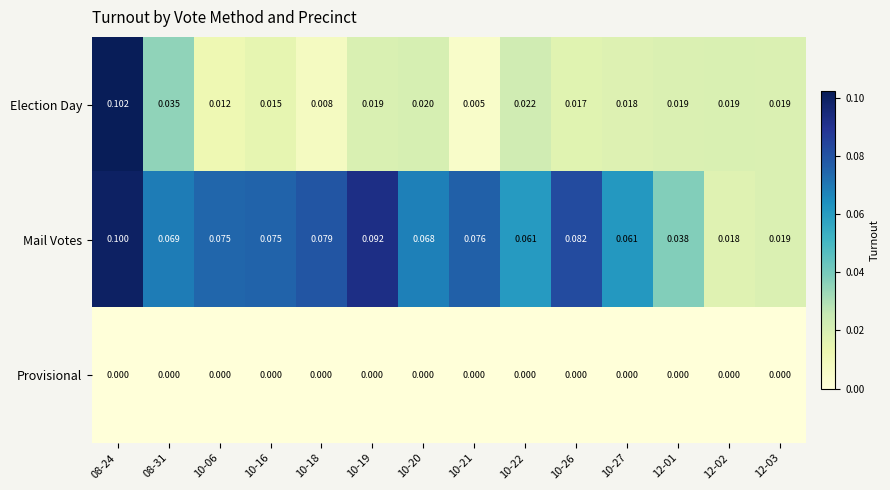

Which series has the largest range (max minus min)?

Election Day